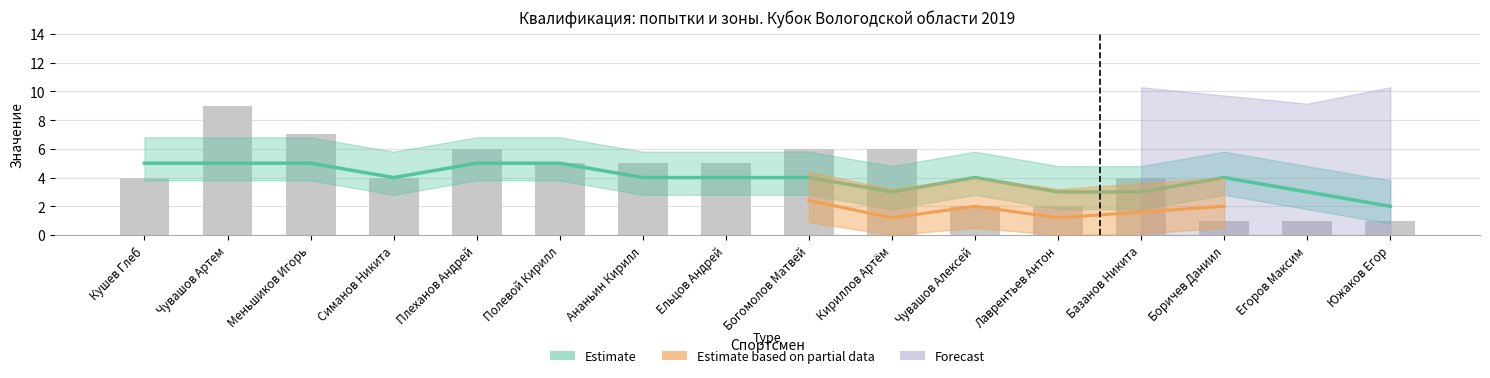

How many data points are less than 5?

8